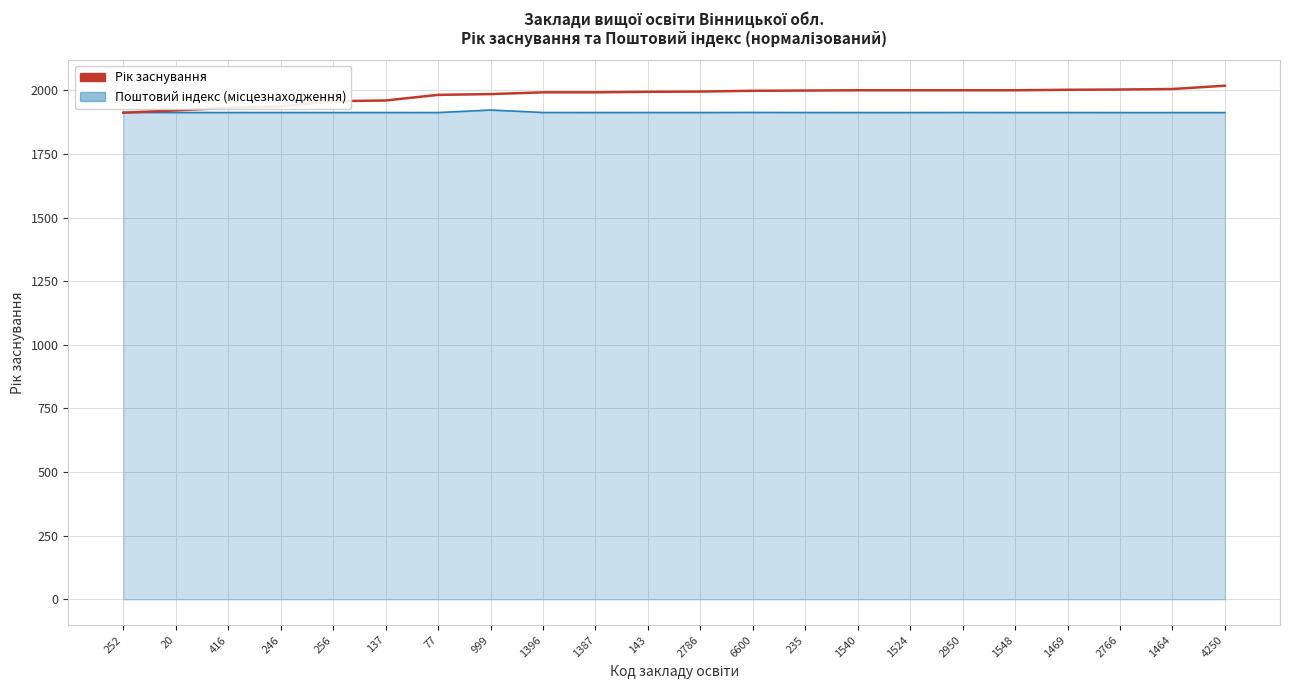

What is the spread (max minus min) of values at 1464?

92.5